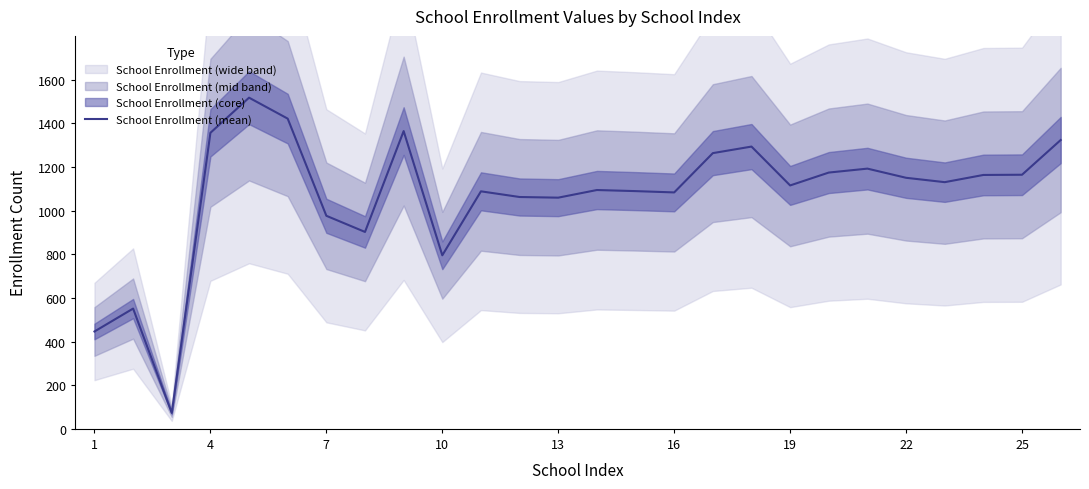

What is the value of the 10th point from the left?

795